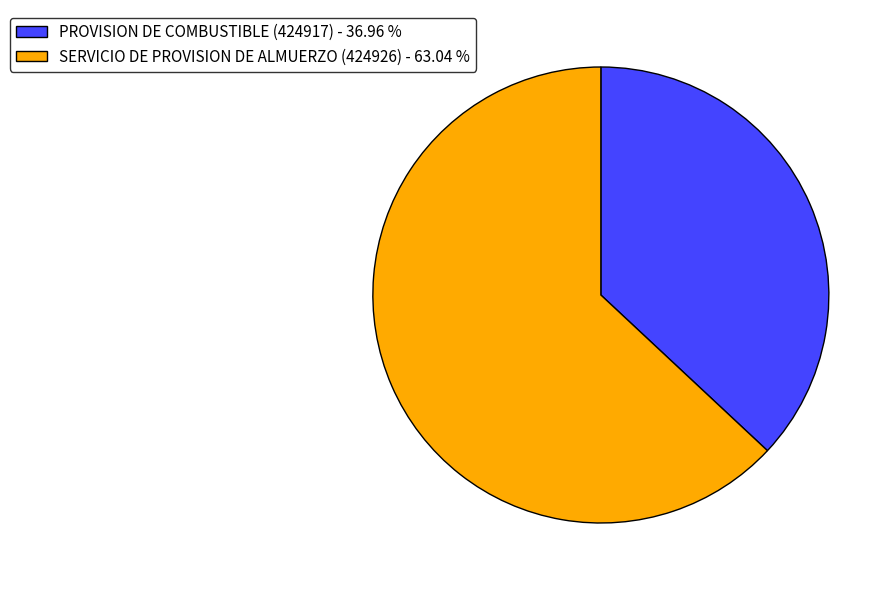

Is it true that SERVICIO DE PROVISION DE ALMUERZO (424926) is 69% of the pie?

False